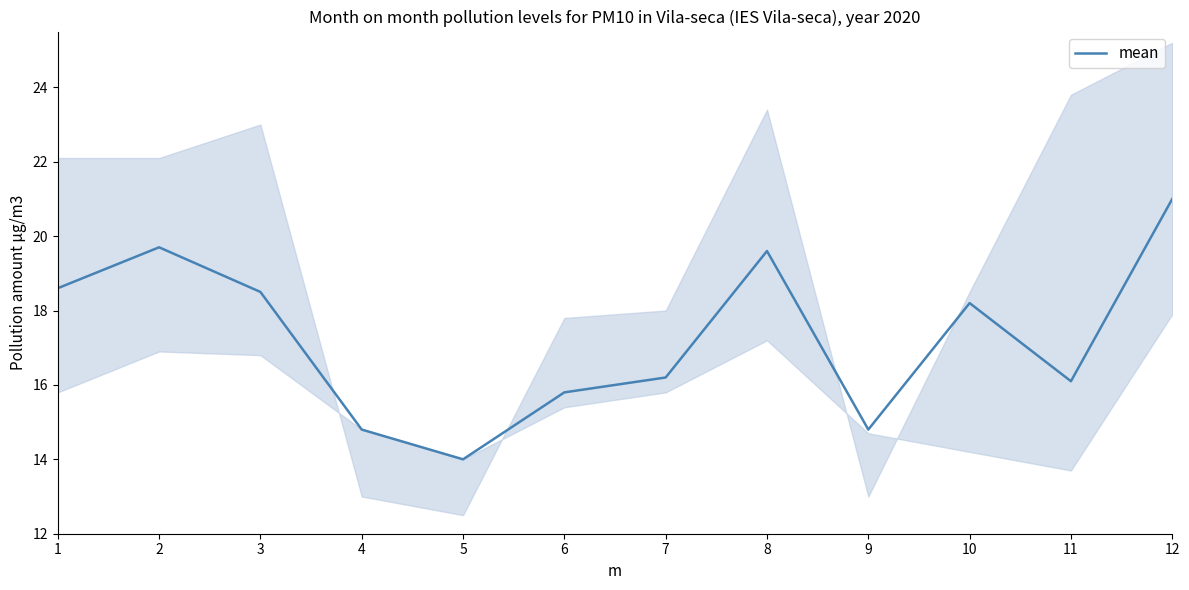

At which category does the chart reach its minimum across all series?

5